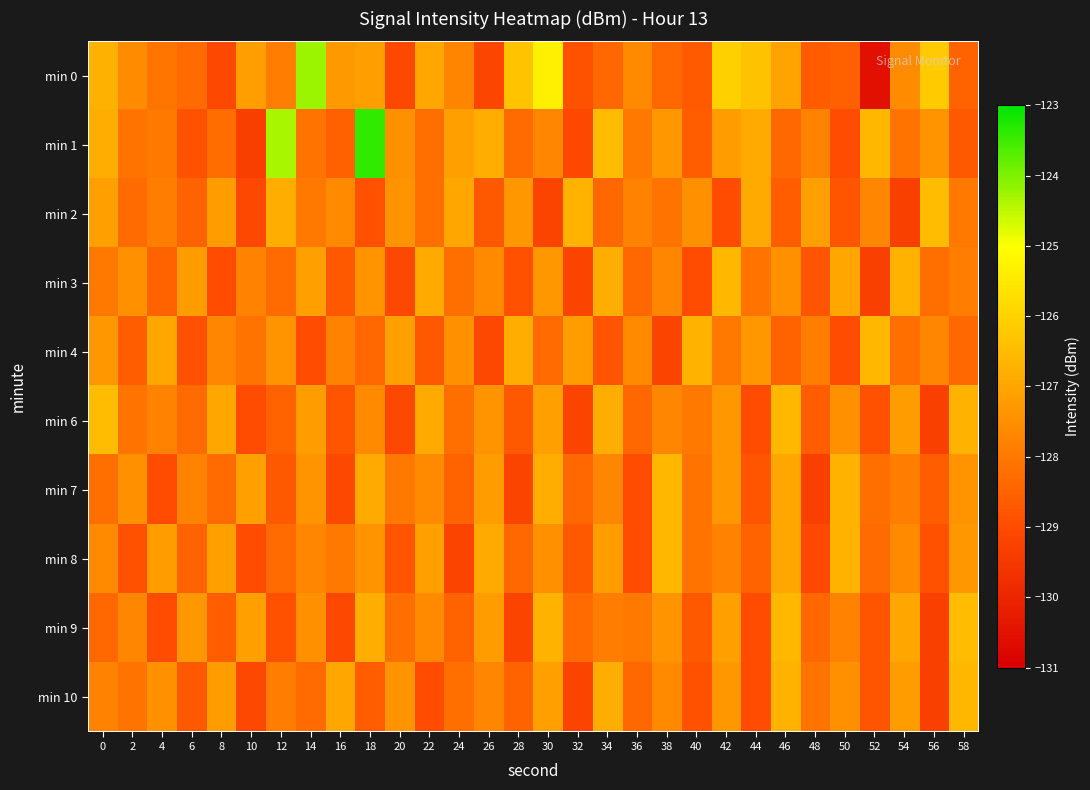

At which category does the chart reach its peak across all series?

18